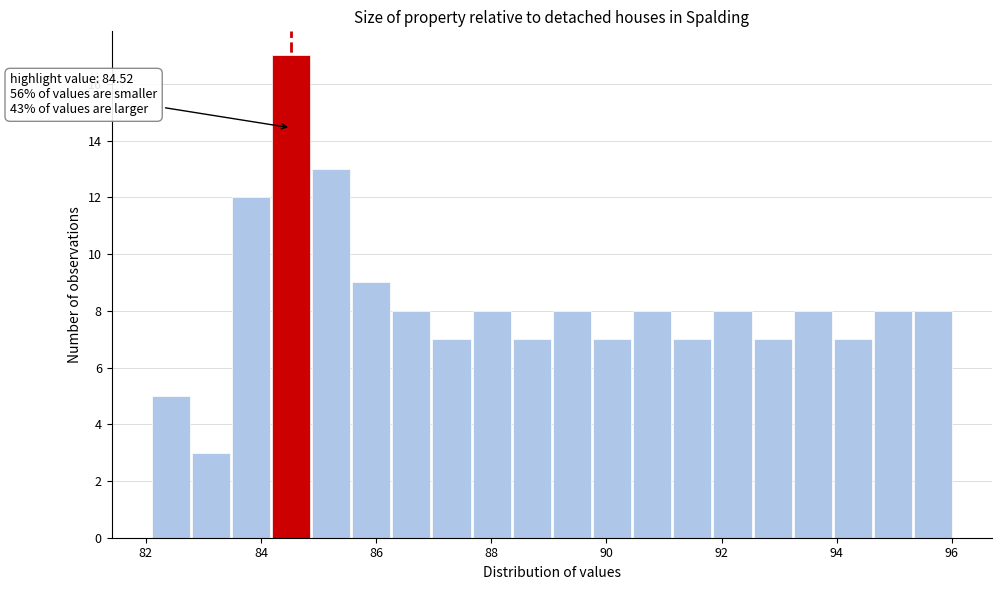

Around what value on the x-axis is the tallest bar? Give the approximate position of its centre, as read against the axis.

84.6